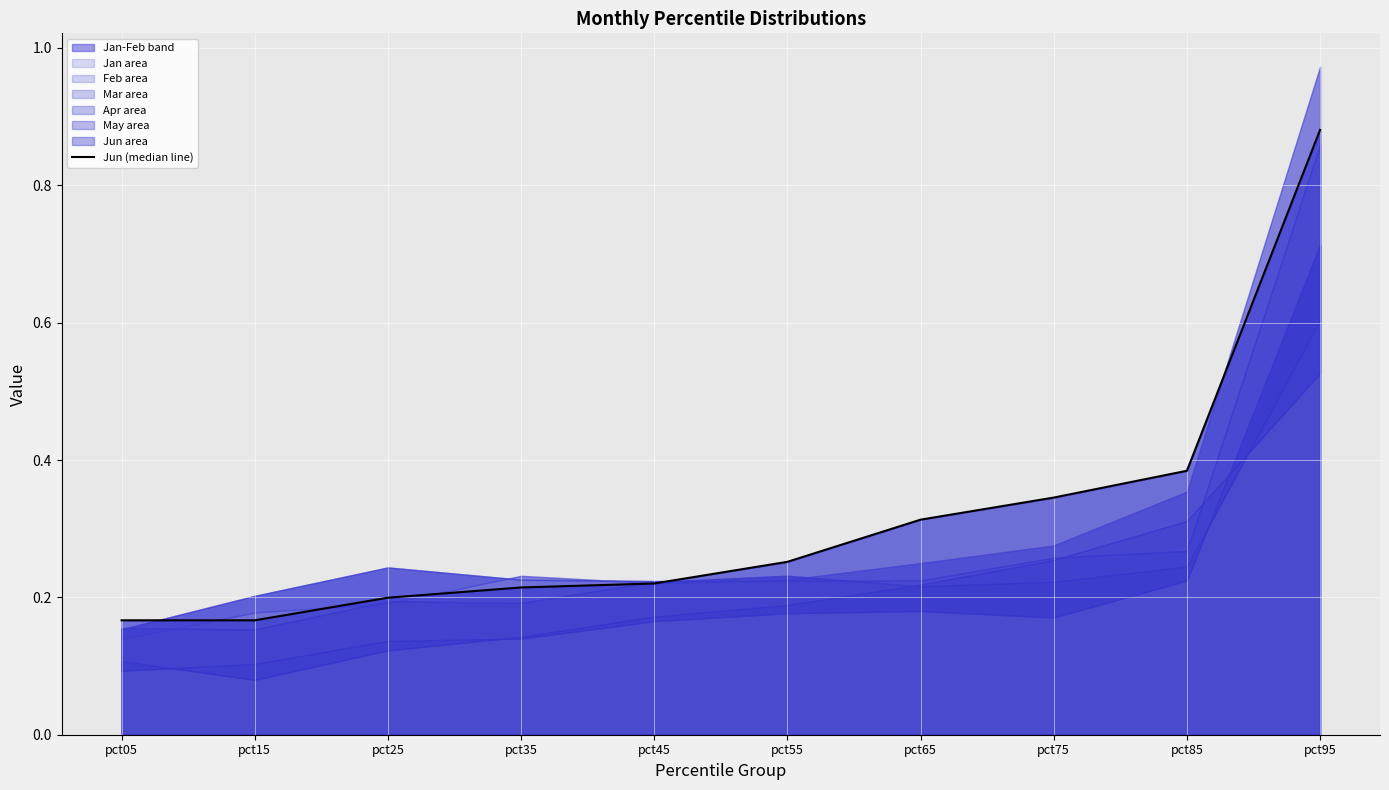

Reading right to left, transcribe all the data shown in this chart.

pct95=0.9	pct85=0.4	pct75=0.3	pct65=0.3	pct55=0.3	pct45=0.2	pct35=0.2	pct25=0.2	pct15=0.2	pct05=0.2